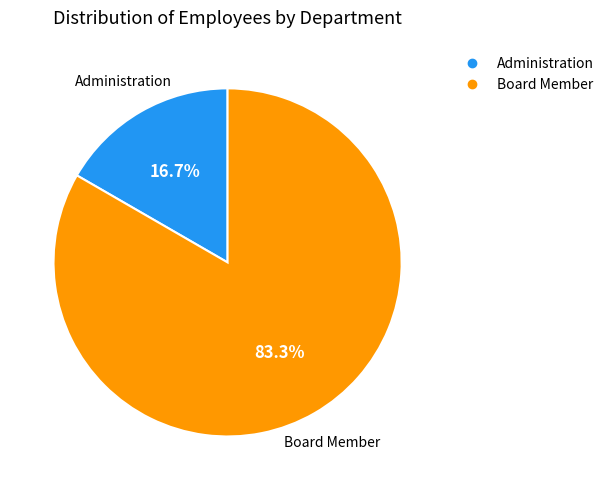

Approximately how many times larger is the value at Administration compared to Board Member?

0.2